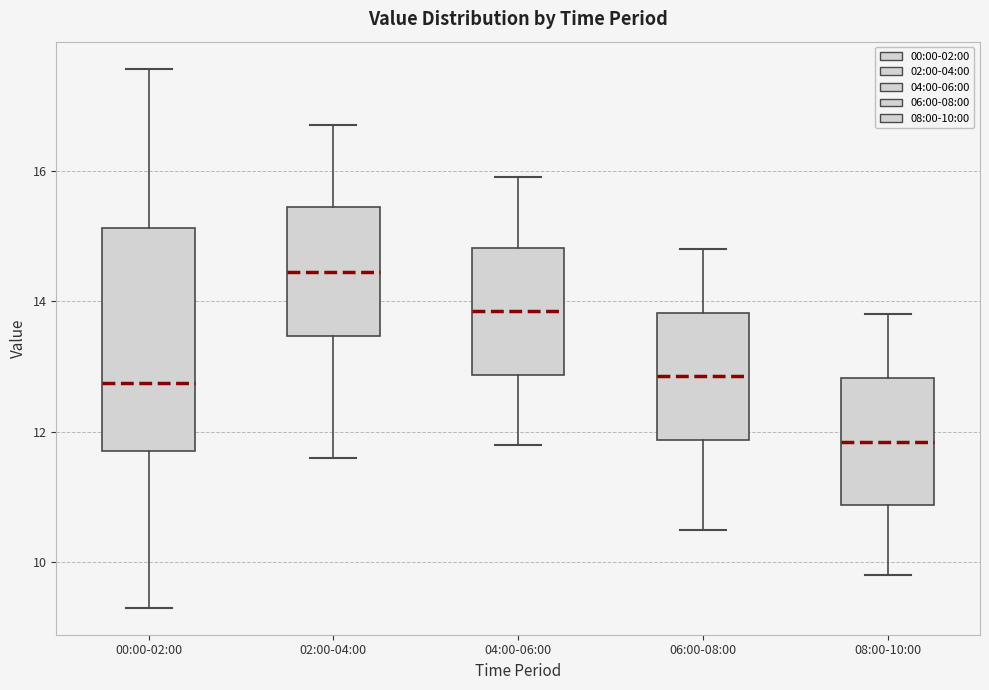

Where is the upper edge of the box for 00:00-02:00 on the y-axis? The values are not printed on the chart, so give them approximately, as read against the axis.

15.2